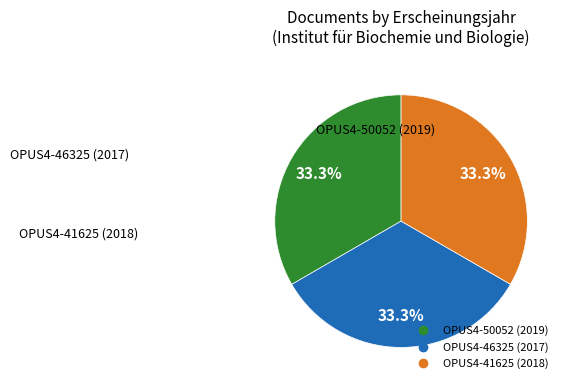

To the nearest percent, what is the average slice percentage?

33%